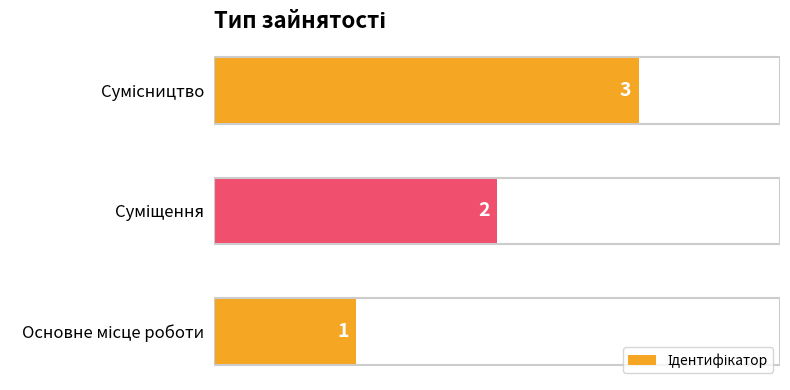

How many values are between 1 and 3?

3